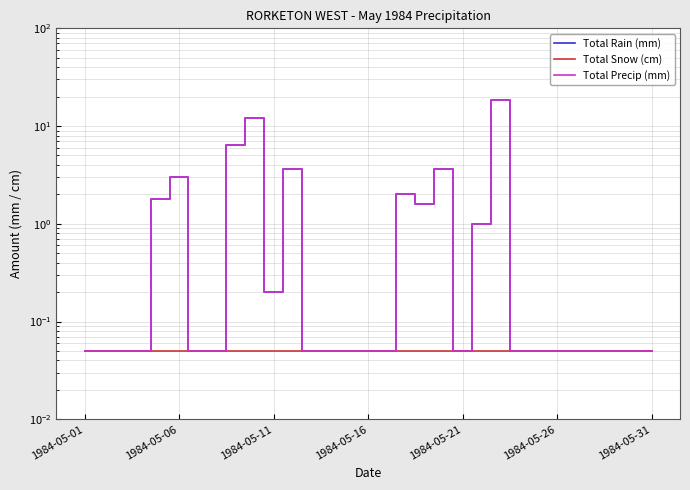

Which series has the largest total across all categories?

Total Rain (mm)